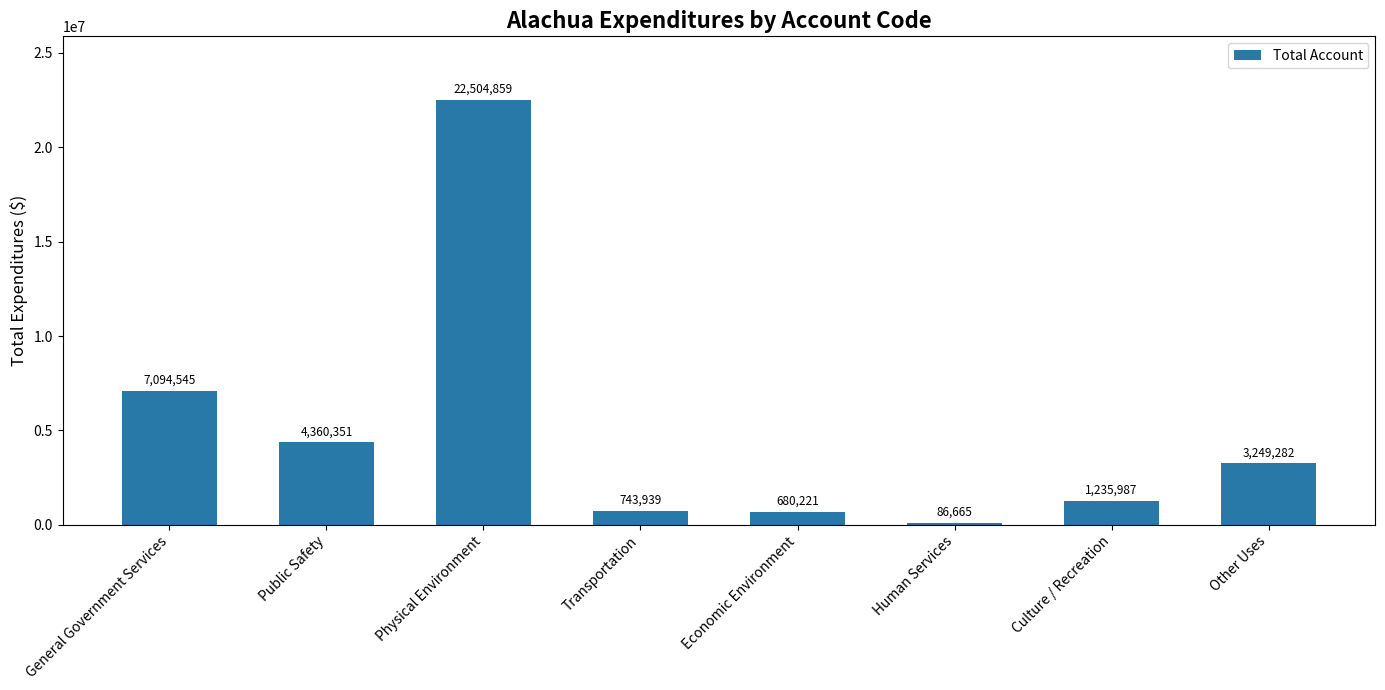

True or false: the data shows 7153852 at Public Safety.

False